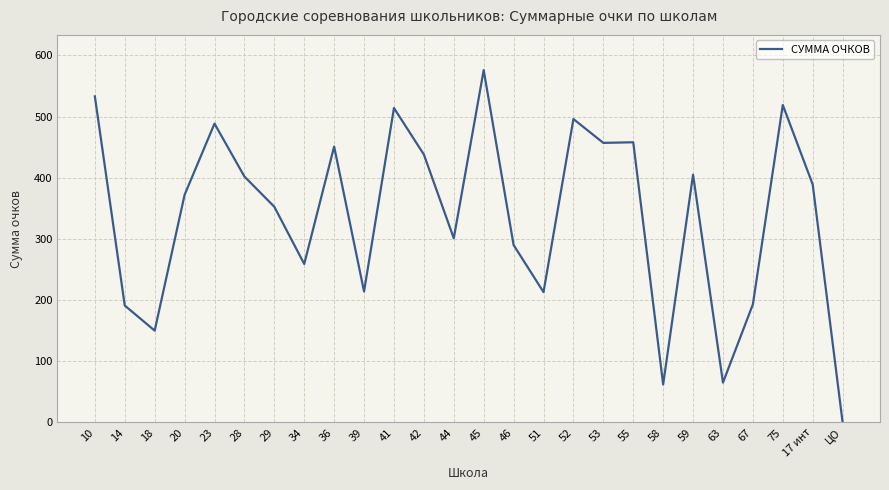

Does the chart display data point markers on the line(s)?

No